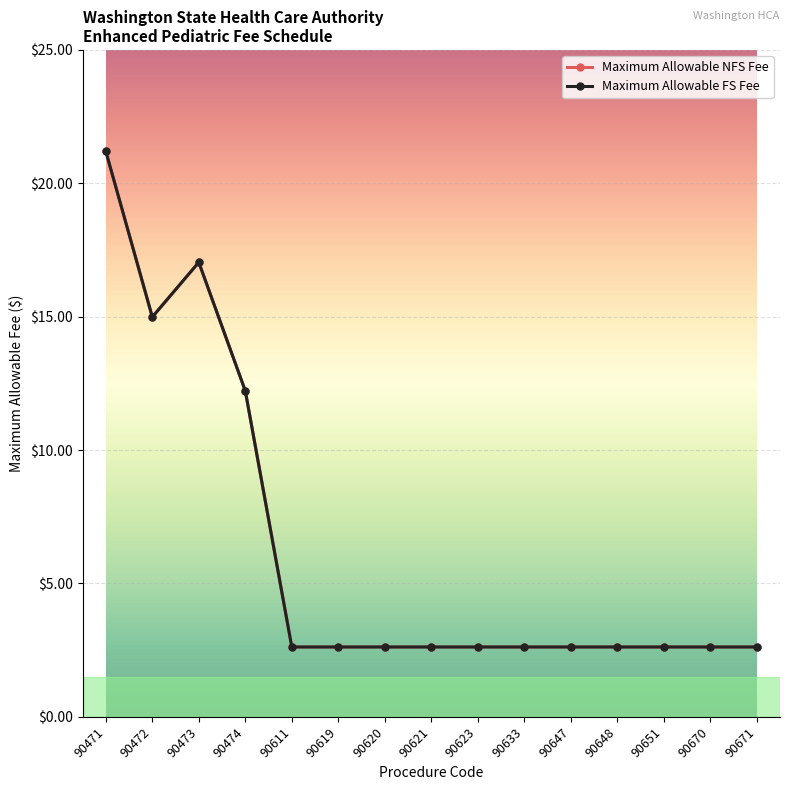

Is this an area chart (filled region under the line)?

No